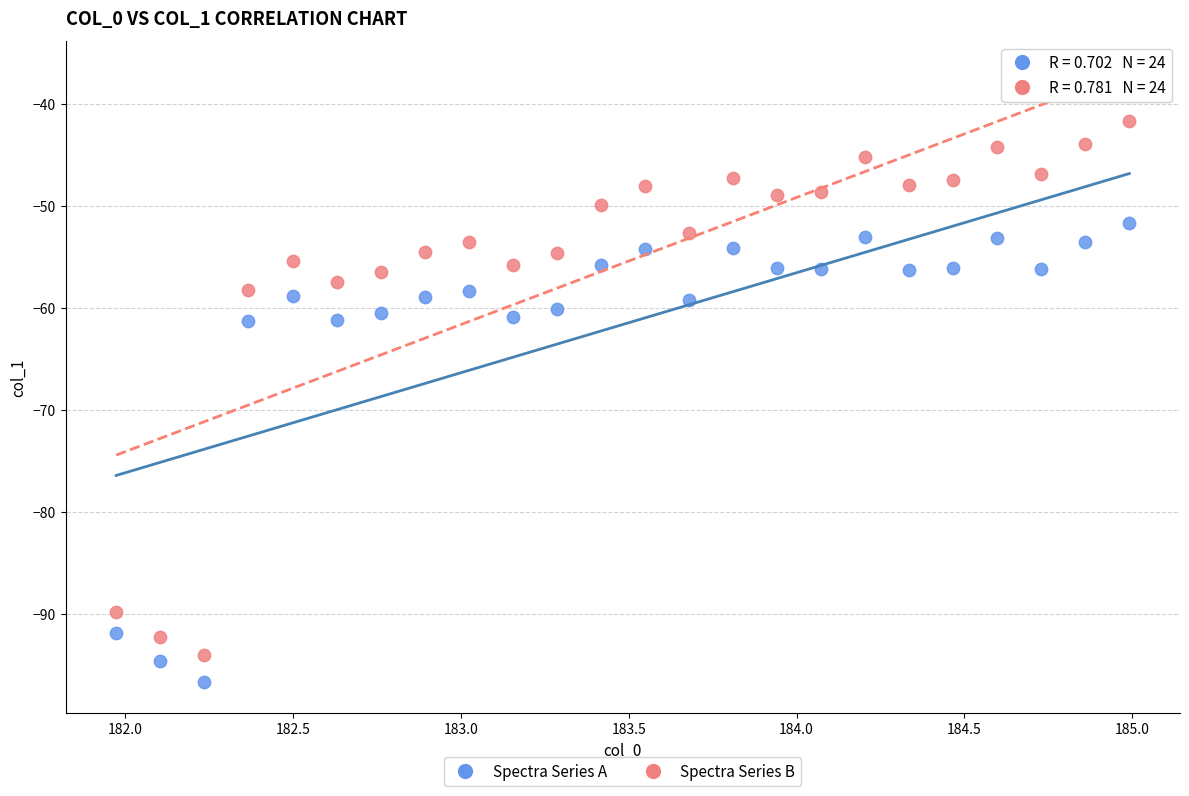

Which series reaches the minimum Y coordinate?

Spectra Series A